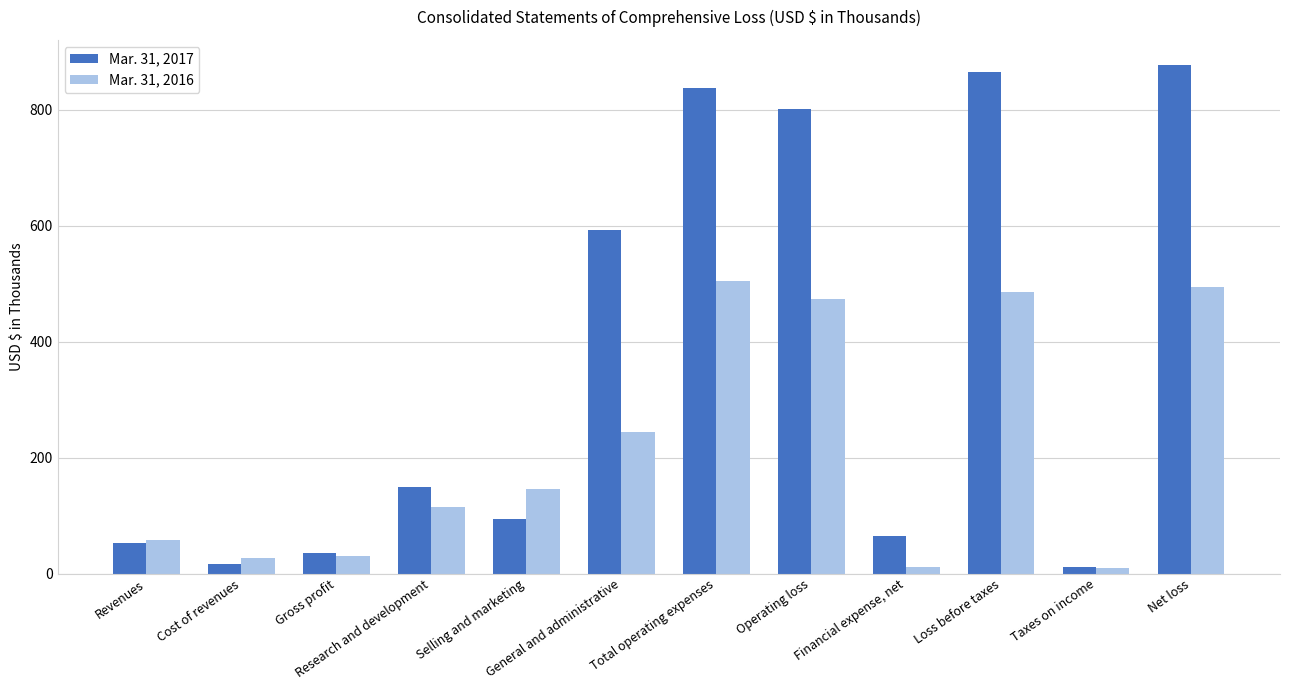

Is the value of Mar. 31, 2016 at Operating loss greater than the value of Mar. 31, 2017 at Net loss?

No